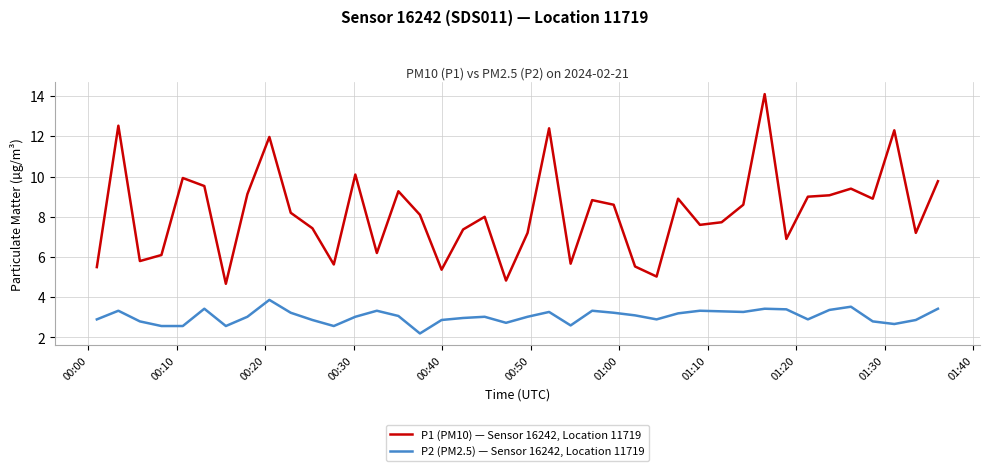

Which series has the largest total across all categories?

P1 (PM10) — Sensor 16242, Location 11719